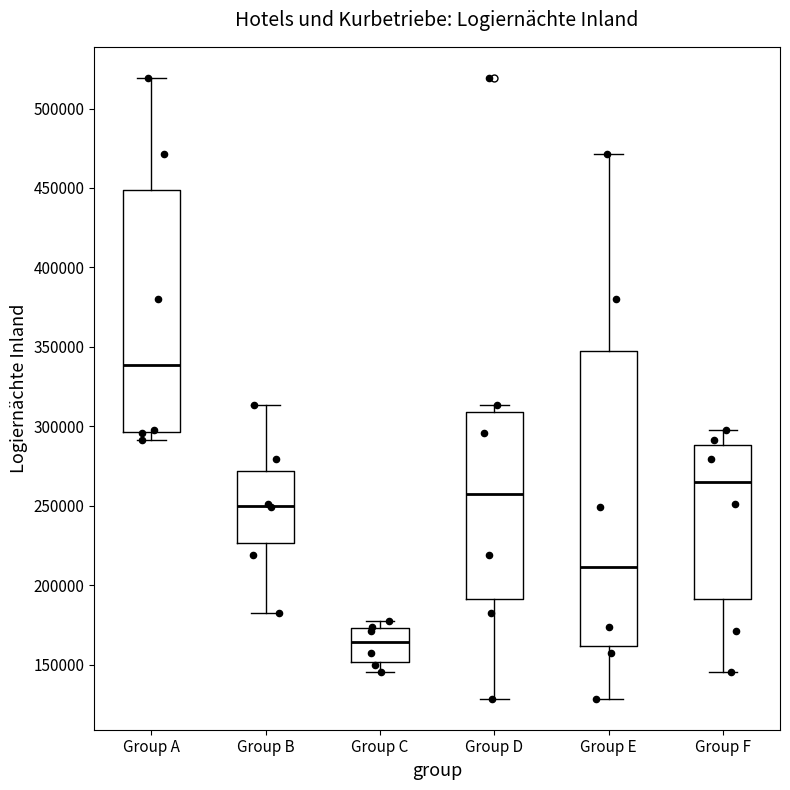

Which box's median line is the highest?

Group A